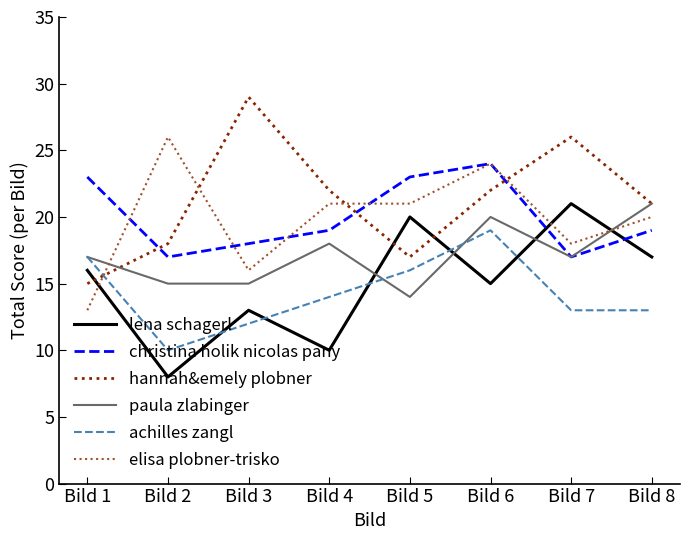

True or false: lena schagerl has a value of 4 at Bild 4.

False